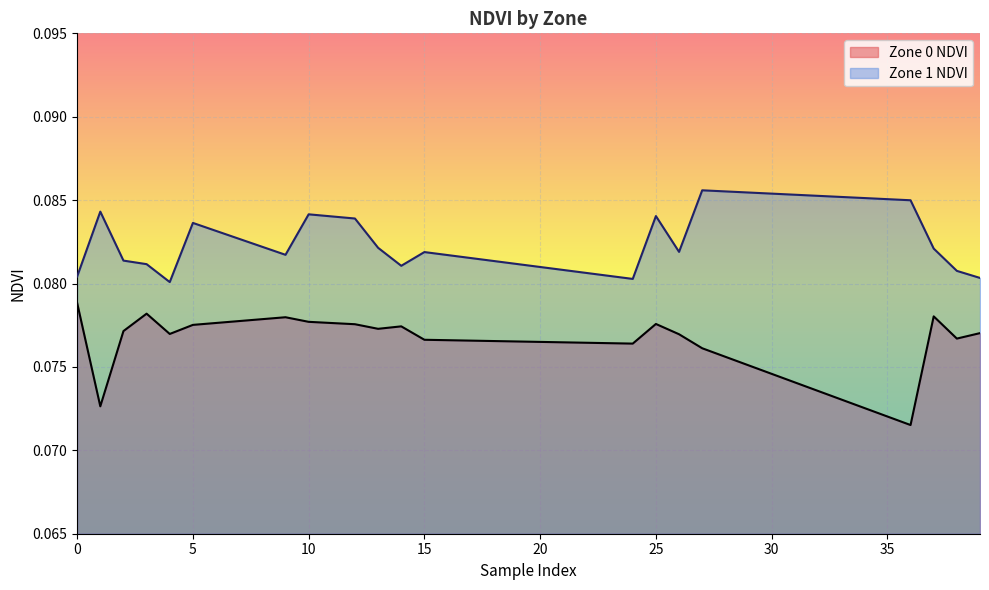

Read the Zone 1 NDVI value at 3.

0.1